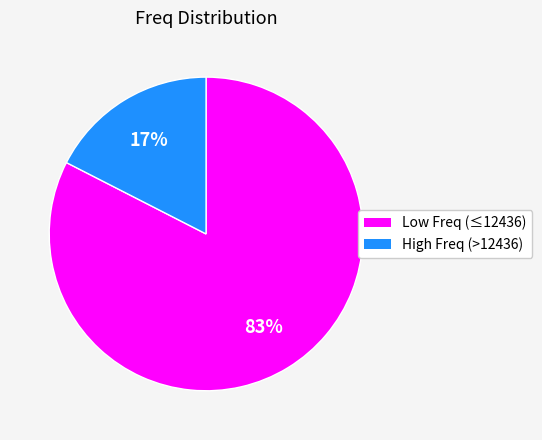

To the nearest percent, what is the average slice percentage?

50%